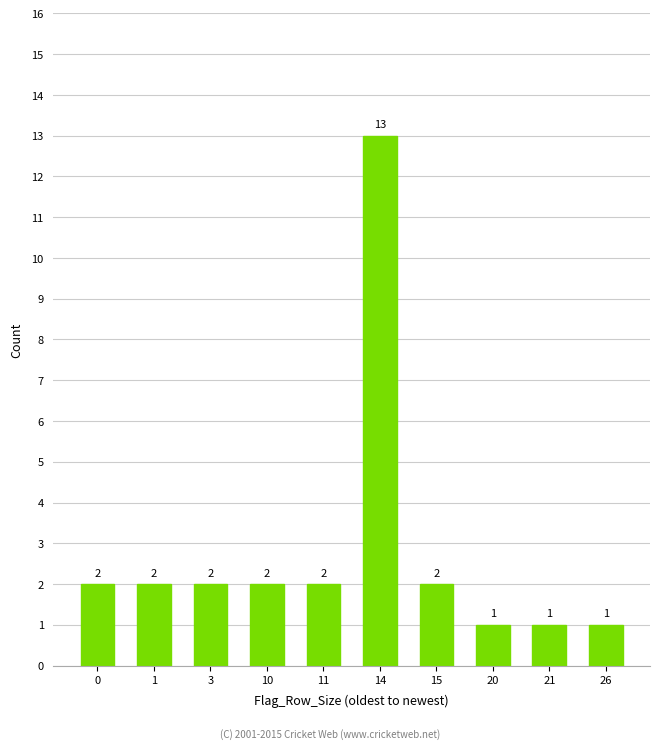

Reading left to right, what are all the values shown in this chart?

0=2	1=2	3=2	10=2	11=2	14=13	15=2	20=1	21=1	26=1